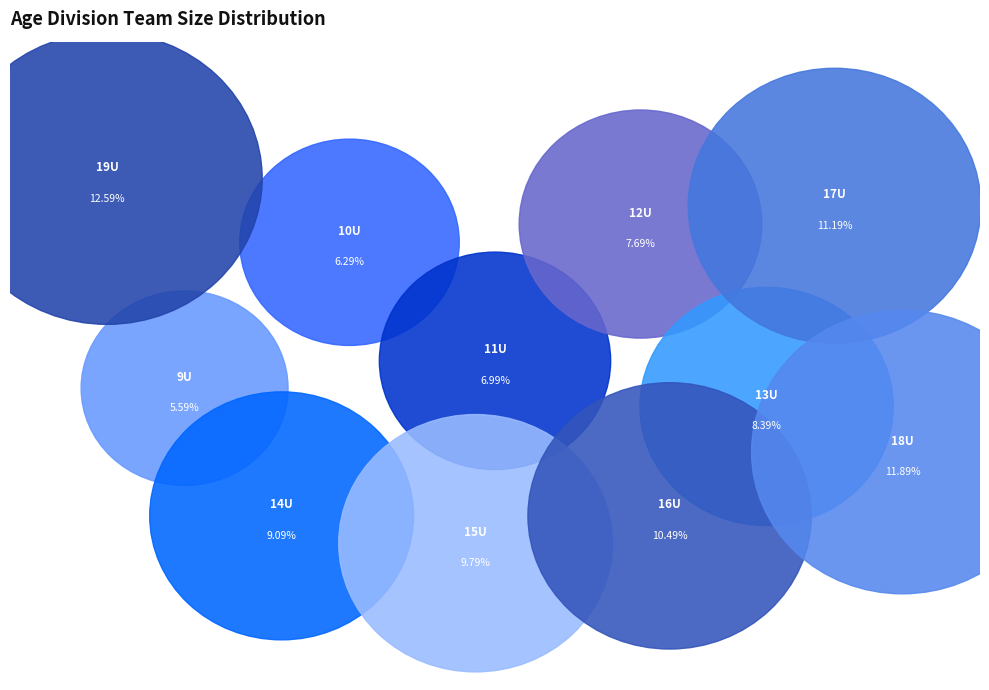

Which has a higher value, 15U or 13U?

15U